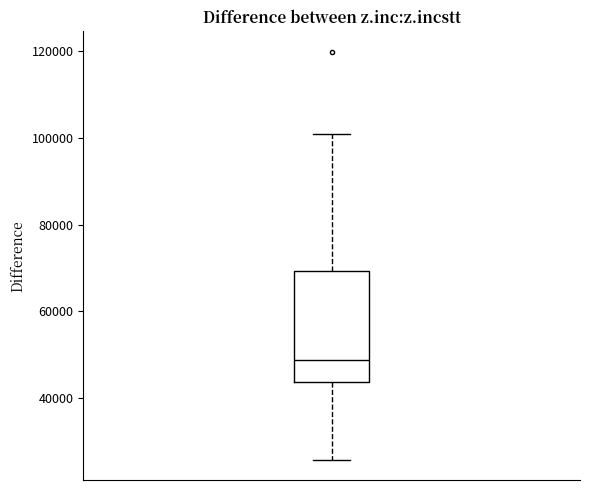

Transcribe this box plot: give where the median line is, the range the box spans, and where the two whiskers end, as read against the y-axis. The values are not printed on the chart, so give them approximately, as read against the axis.

median 48000, box 44000 to 70000, whiskers 26000 to 100000